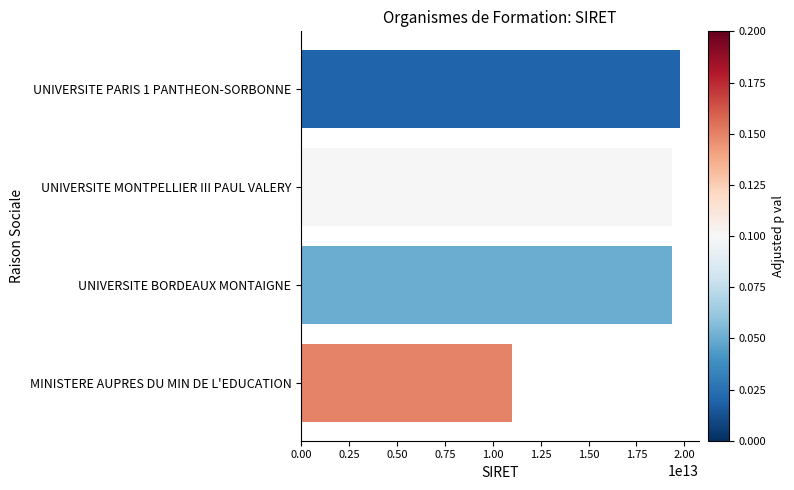

What is the approximate value at UNIVERSITE MONTPELLIER III PAUL VALERY, to the nearest 100?

19341089100000